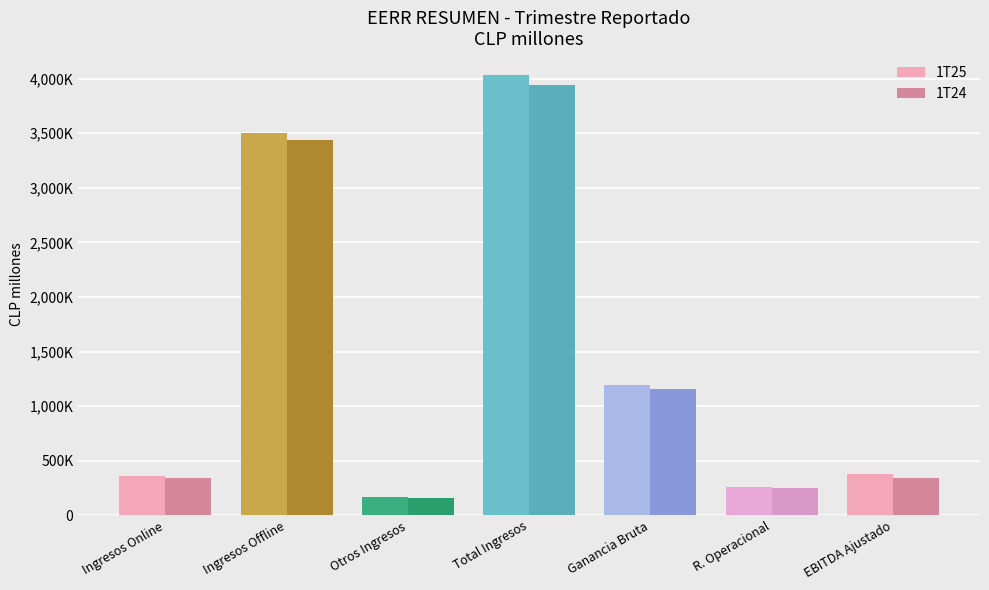

At which category does the chart reach its minimum across all series?

Otros Ingresos